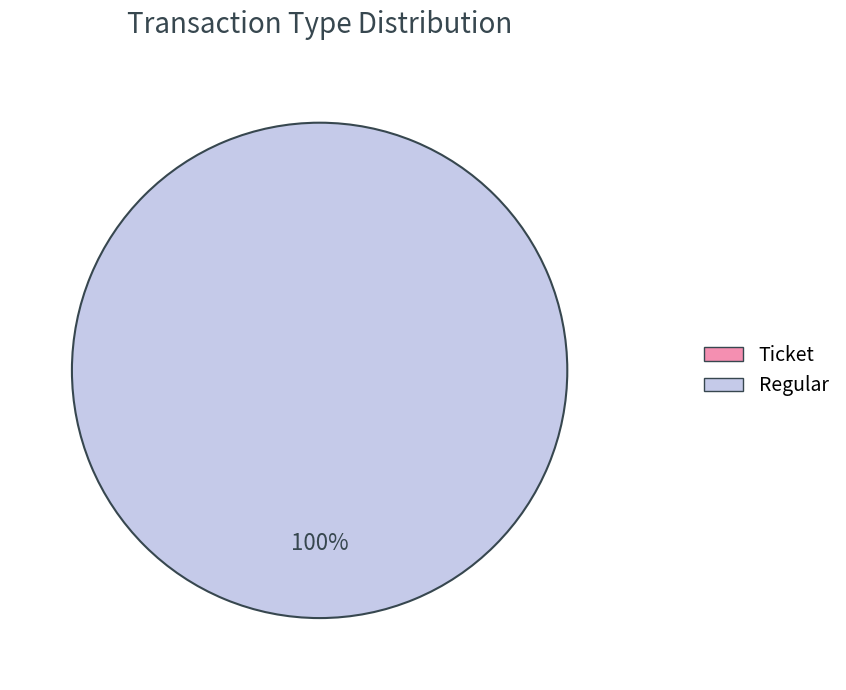

Which slice represents more than half of the pie?

Regular